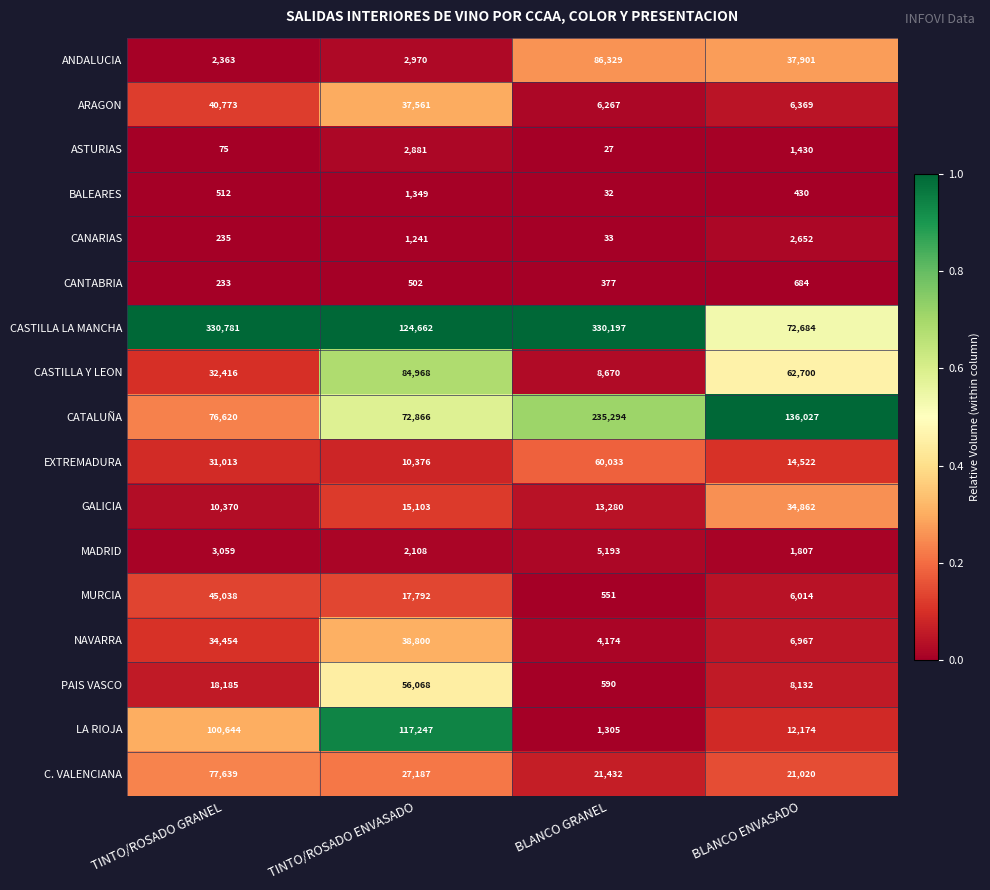

List the labels in order of LA RIOJA value, largest first.

TINTO/ROSADO ENVASADO, TINTO/ROSADO GRANEL, BLANCO ENVASADO, BLANCO GRANEL